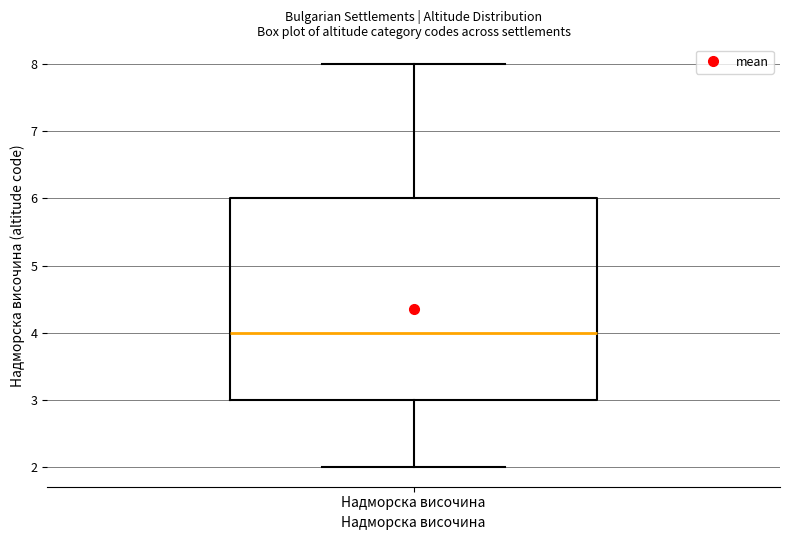

Read this box plot against the y-axis: the position of the median line, the range covered by the box, and the ends of both whiskers. The values are not printed on the chart, so give them approximately, as read against the axis.

median 4, box 3 to 6, whiskers 2 to 8